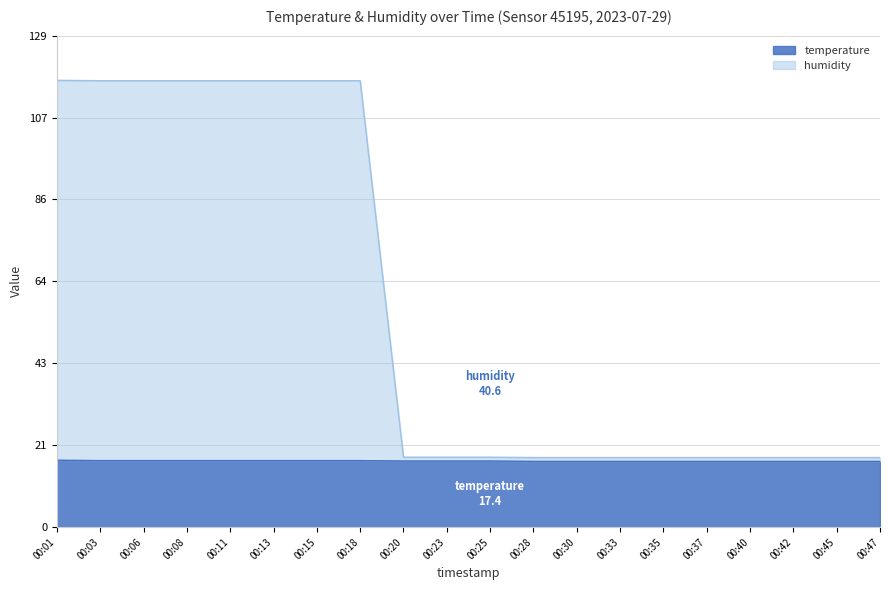

What is the value of the humidity point at the 6th from the left?

117.4